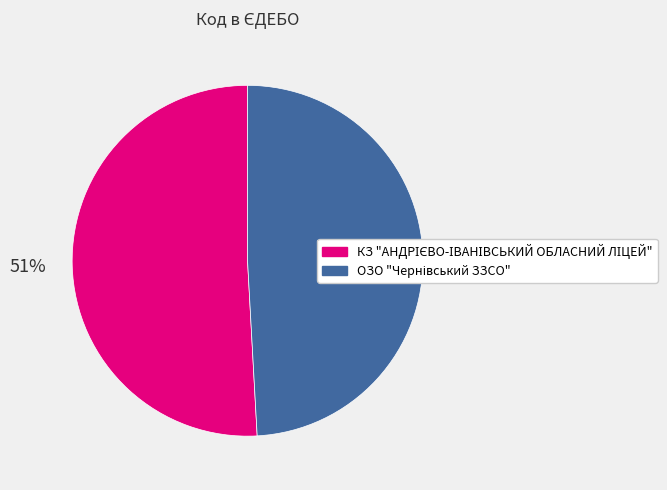

Is there any slice that represents more than half of the pie?

Yes